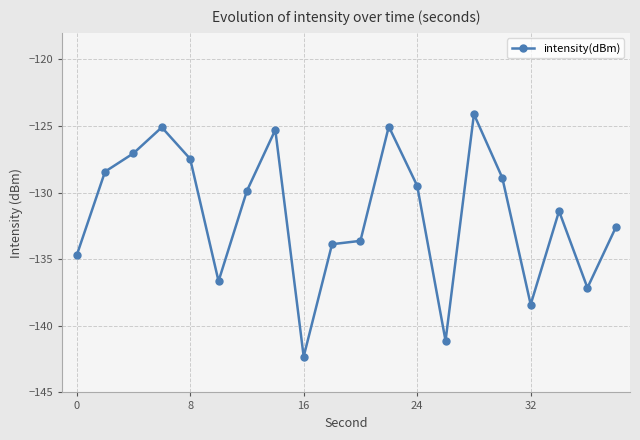

What is the maximum value shown in the chart?

-124.1